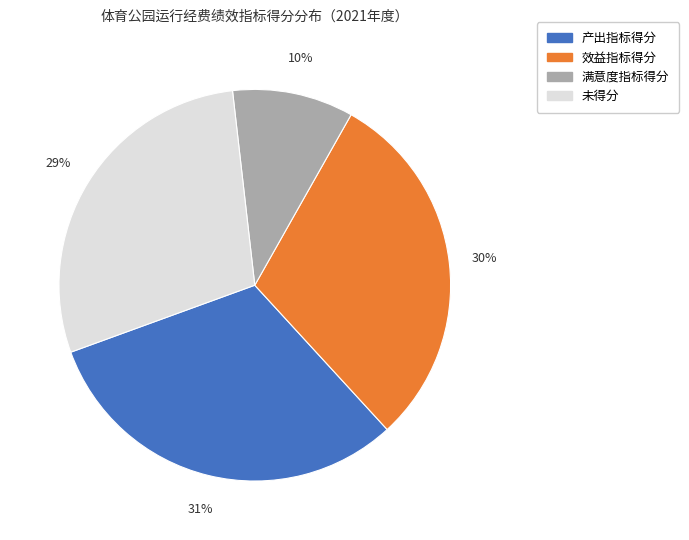

To the nearest percent, what is the difference between the largest and smallest slice percentages?

21%